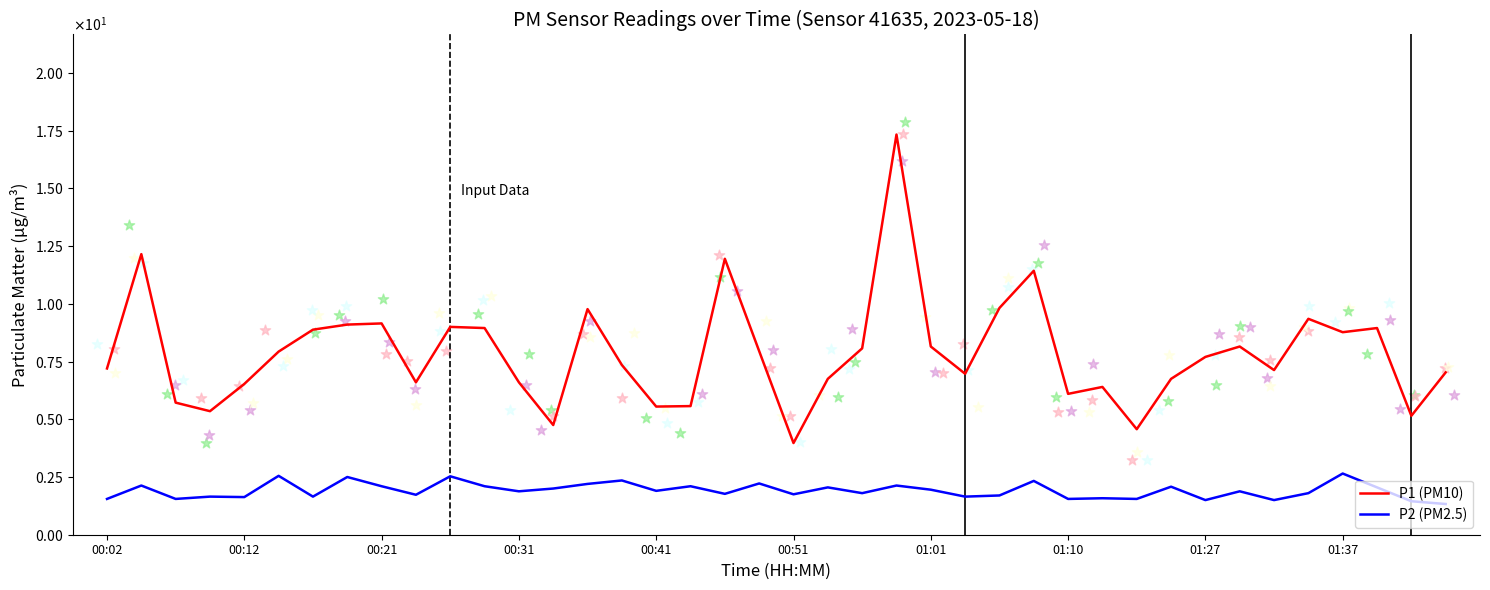

Is the value of P2 (PM2.5) at 16 greater than the value of P1 (PM10) at 18?

No